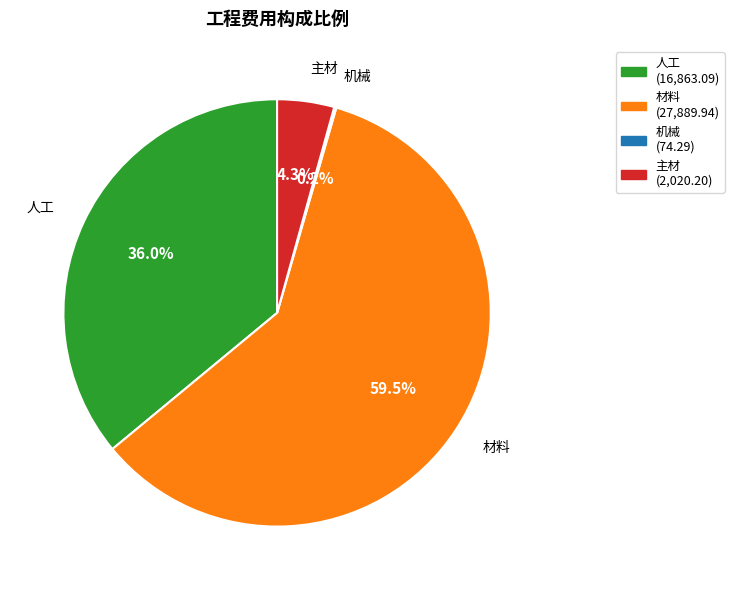

To the nearest percent, what is the average slice percentage?

25%